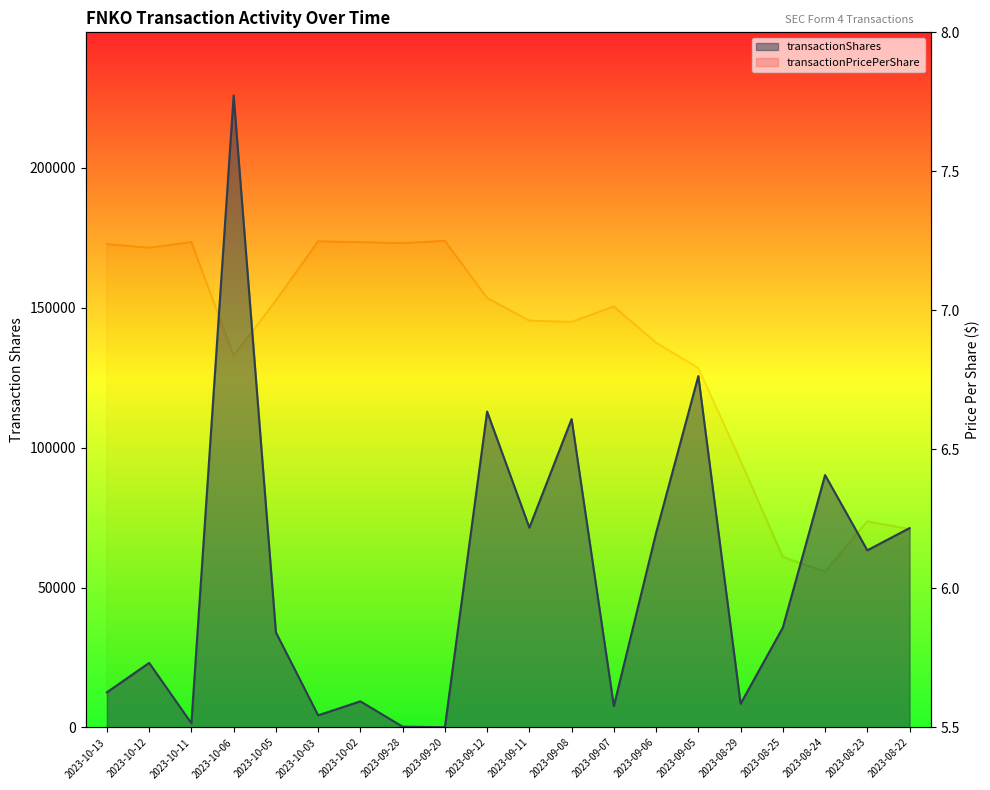

Rank the series at 2023-08-23 from lowest to highest value.

transactionPricePerShare, transactionShares